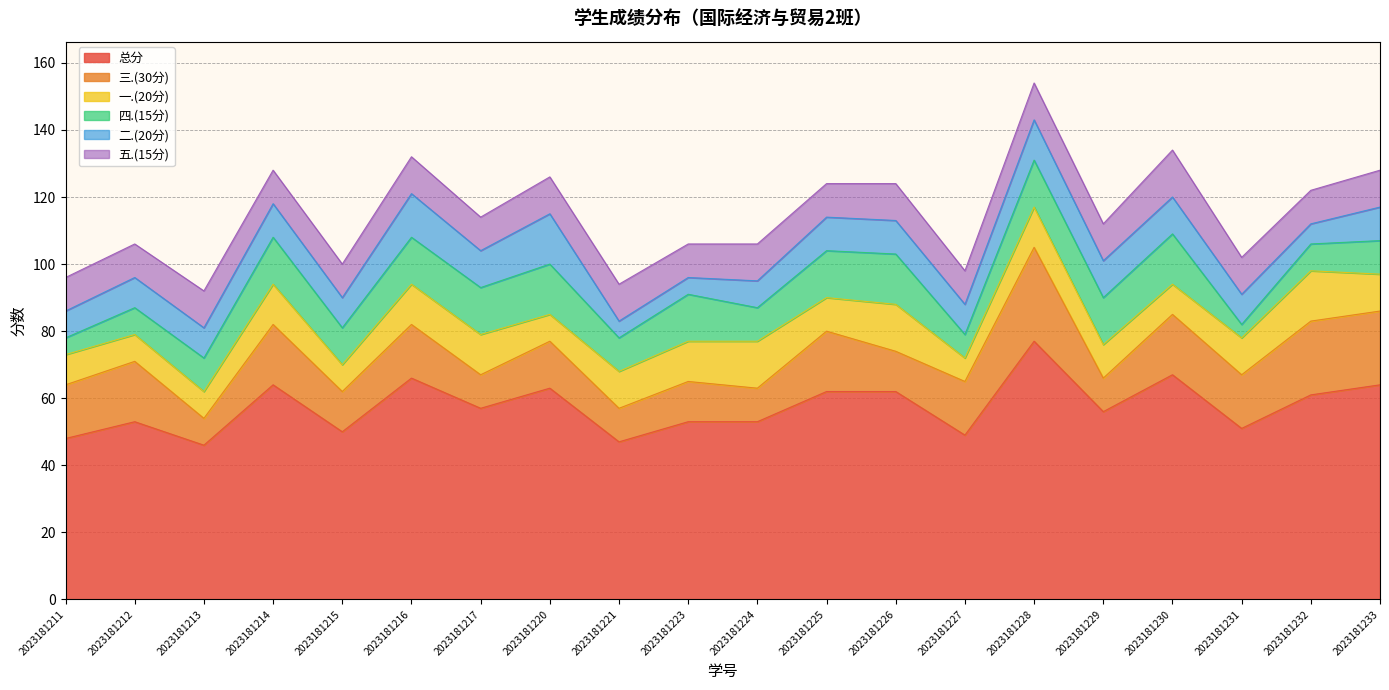

What is the value of the 五.(15分) point at the 9th from the left?

11